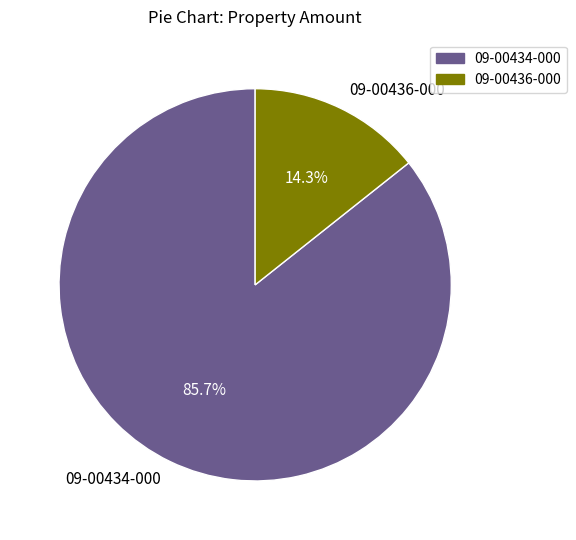

What percentage is the 09-00436-000 slice, to the nearest percent?

14%